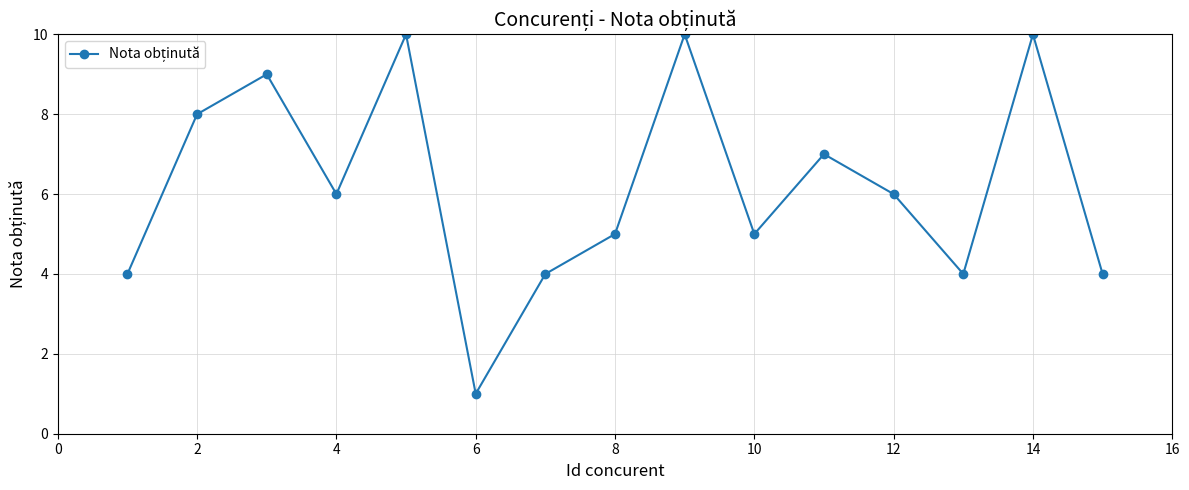

What is the difference between the second highest and minimum values?

9